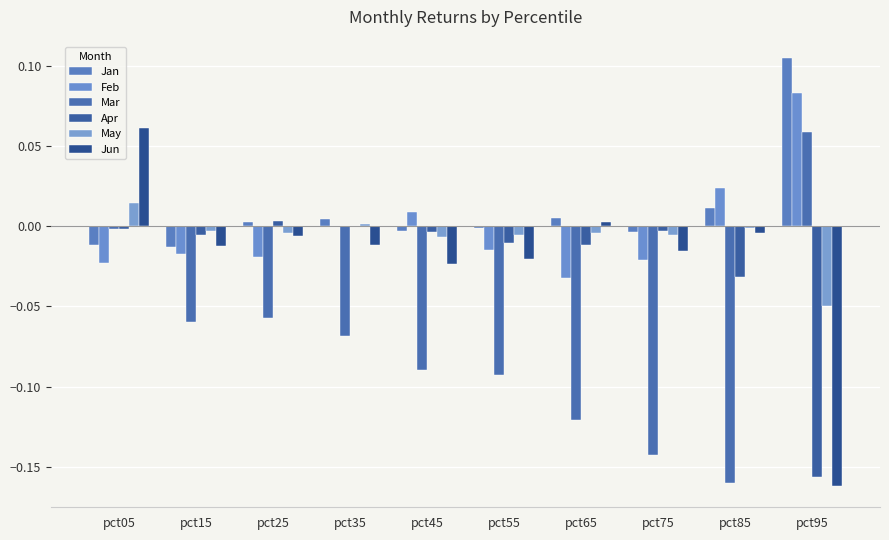

True or false: May has a value of -0.0 at pct55.

True